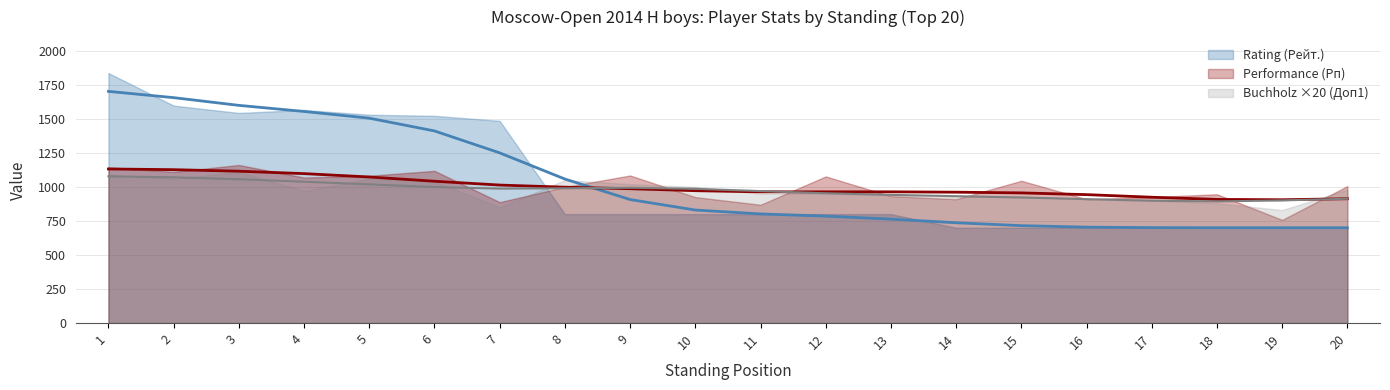

How many lines are shown in the chart?

3